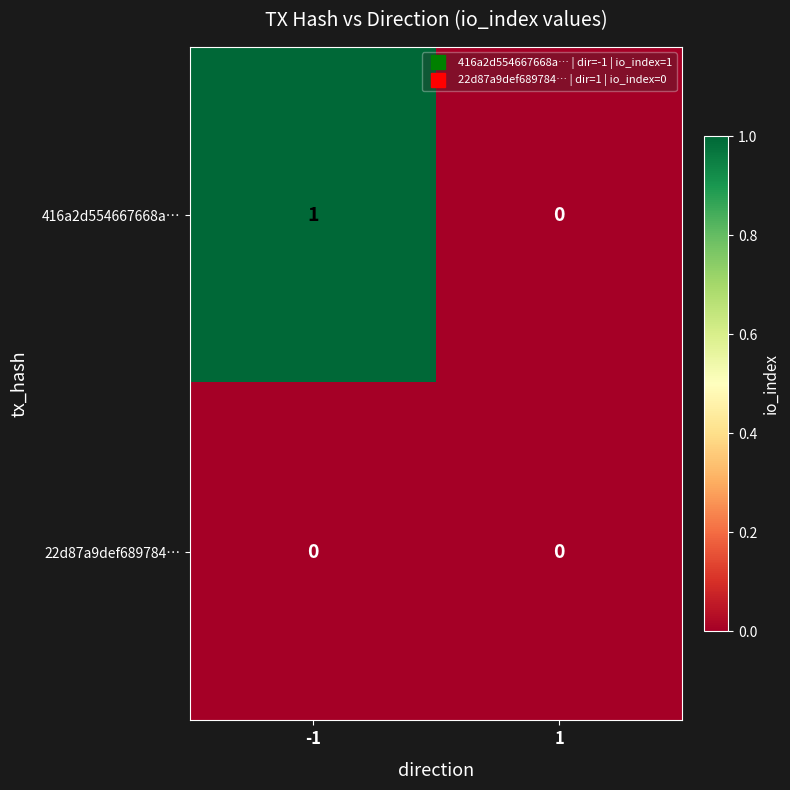

Reading left to right, transcribe all the data shown in this chart.

416a2d554667668a…: 1	0
22d87a9def689784…: 0	0